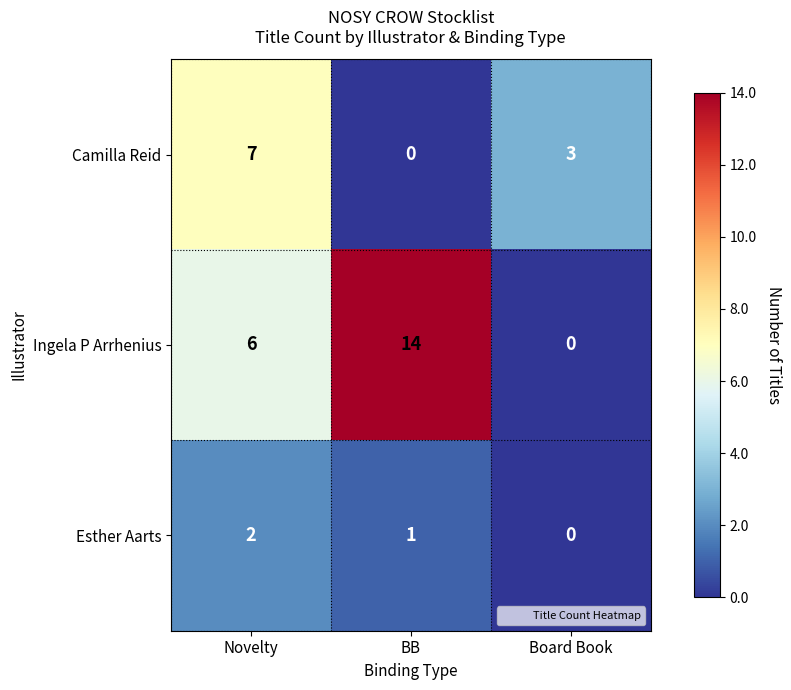

Reading left to right, extract all data points from this chart.

Camilla Reid: Novelty=7	BB=0	Board Book=3
Ingela P Arrhenius: Novelty=6	BB=14	Board Book=0
Esther Aarts: Novelty=2	BB=1	Board Book=0